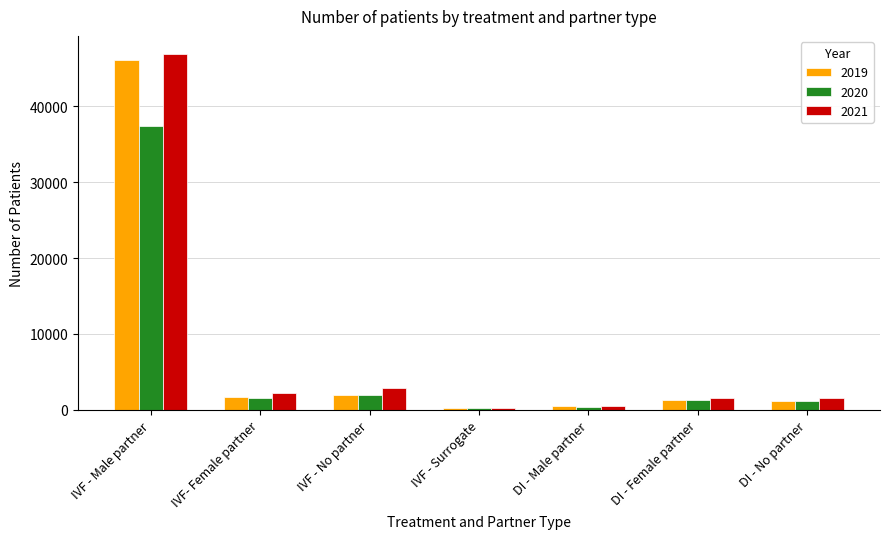

What is the greatest value displayed?

46911